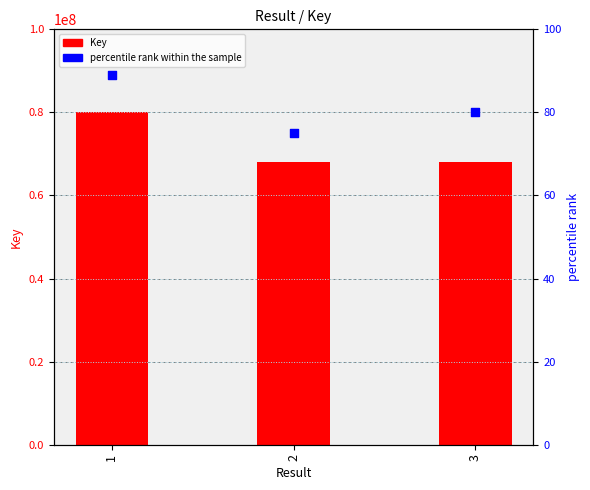

What are all the series names shown in the legend?

Key, percentile rank within the sample